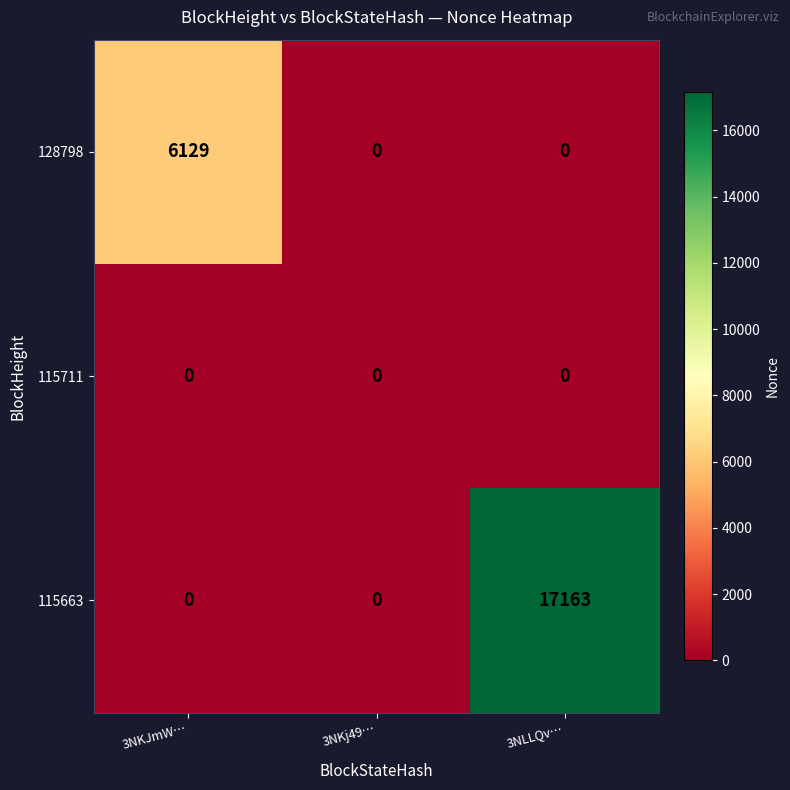

What is the difference between the highest and lowest values at 3NKJmW…?

6129